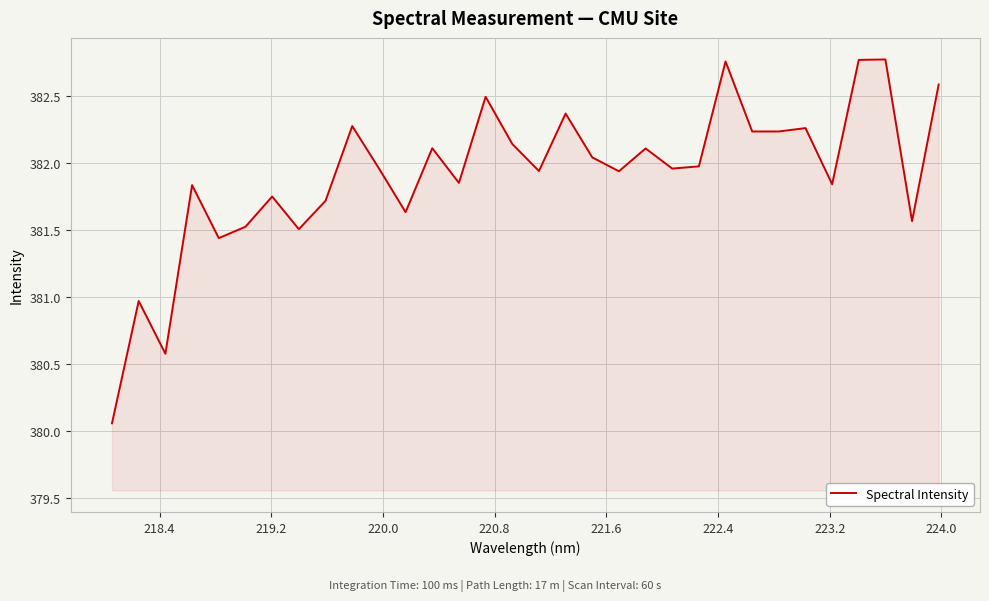

How many lines are shown in the chart?

1